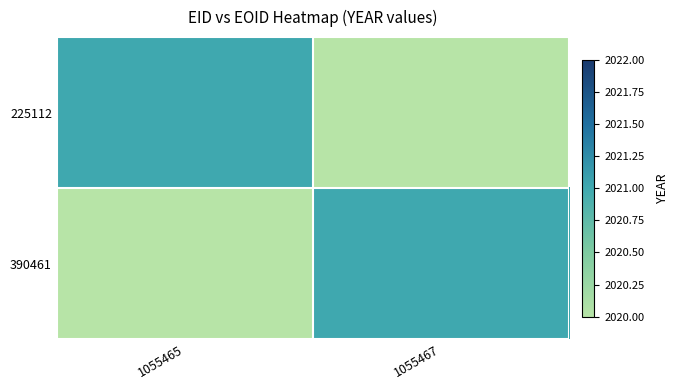

Is the value of 390461 at 0 greater than the value of 225112 at 1?

No